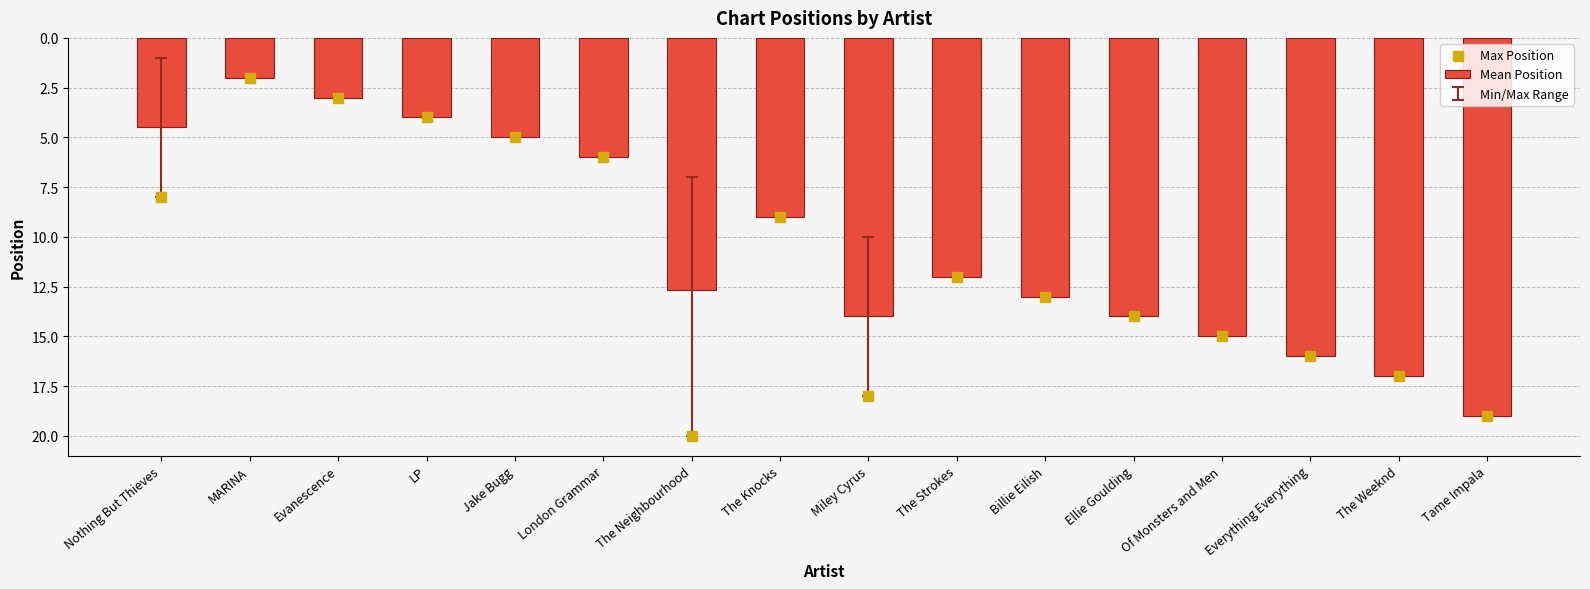

What is the total value across all series at Of Monsters and Men?

30.0